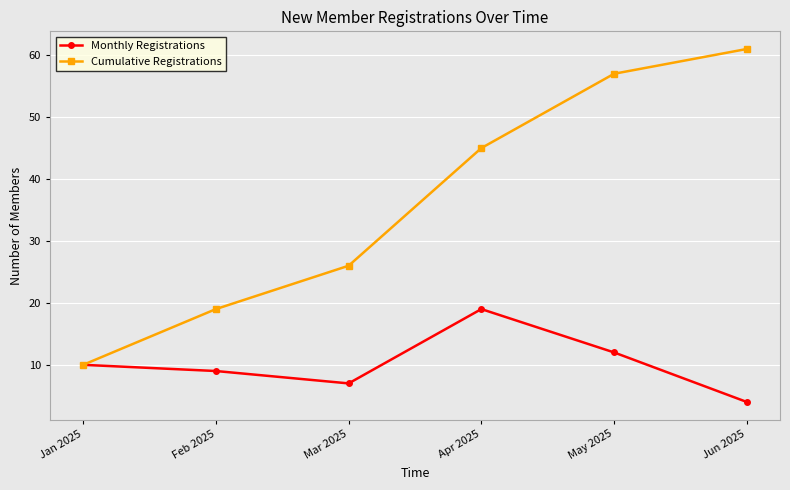

Which series has the largest total across all categories?

Cumulative Registrations